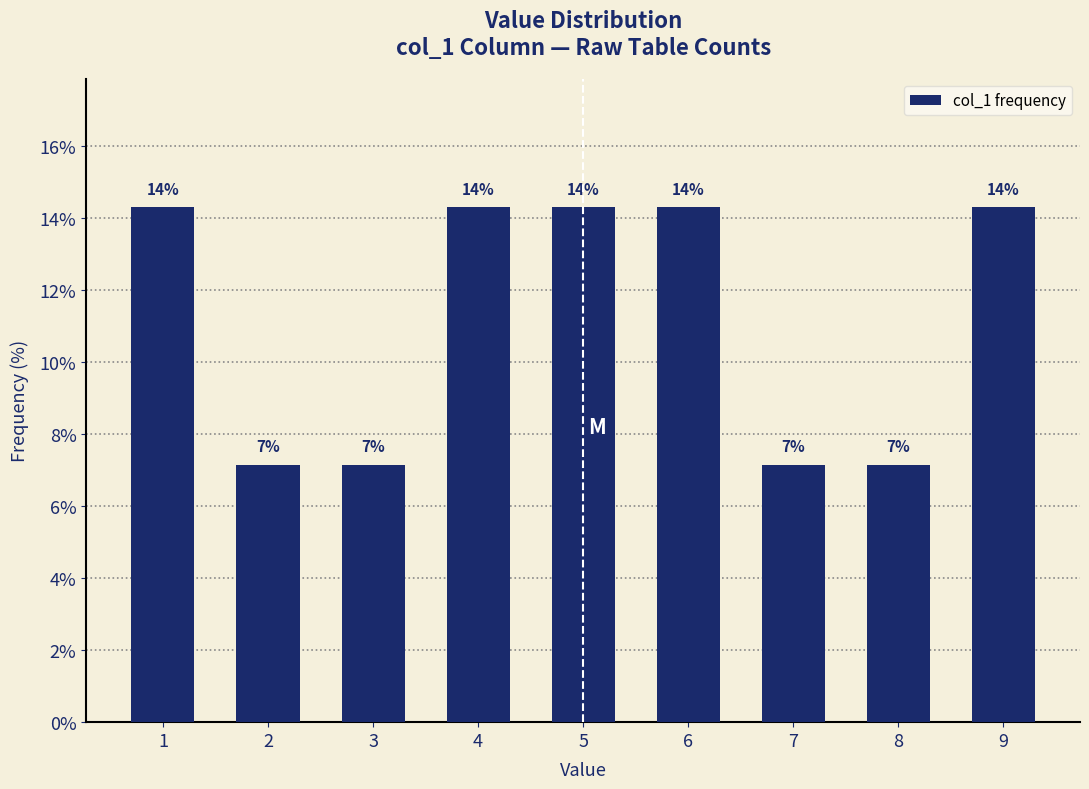

Does the chart contain any negative values?

No